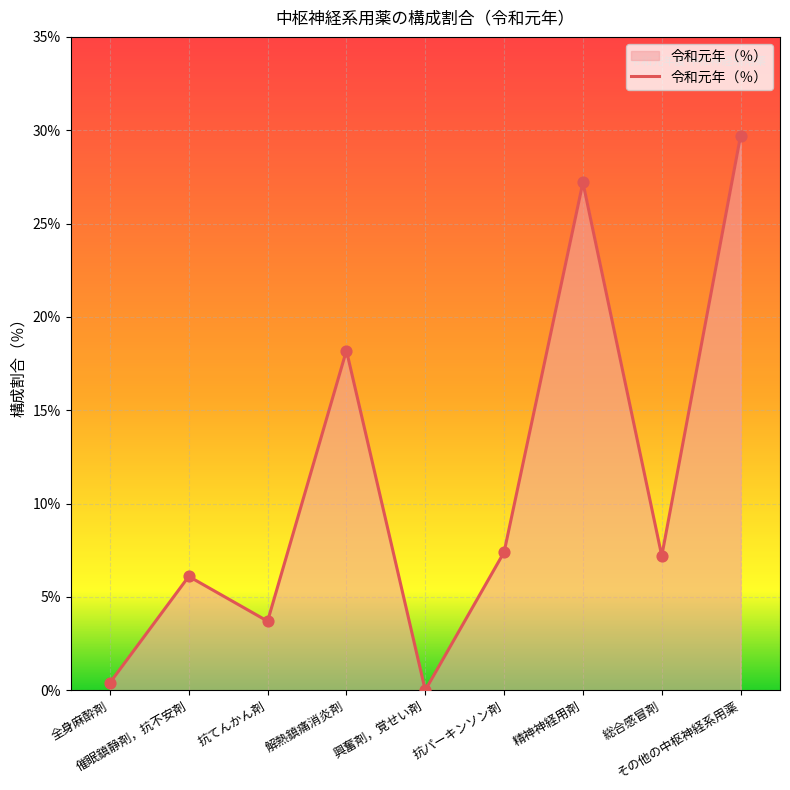

Approximately how many times larger is the value at 催眠鎮静剤，抗不安剤 compared to 精神神経用剤?

0.2